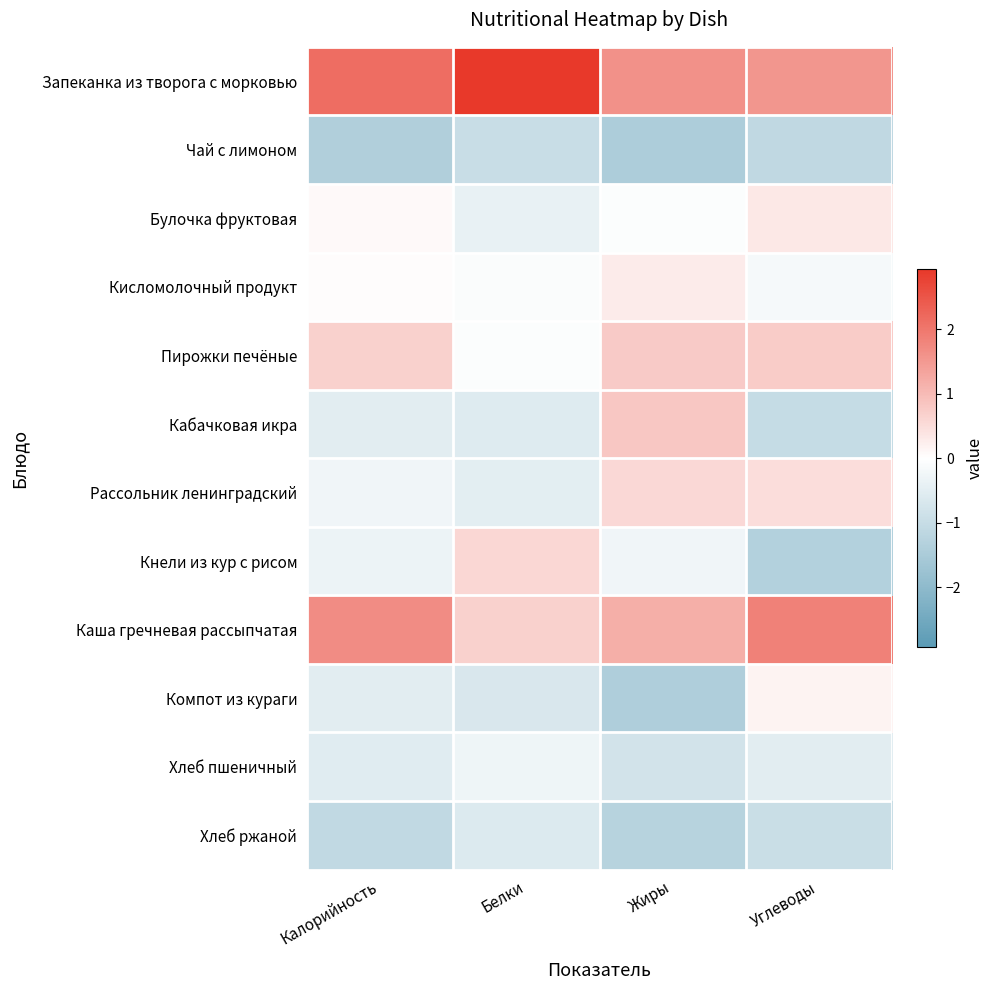

Which series has the largest range (max minus min)?

Кнели из кур с рисом